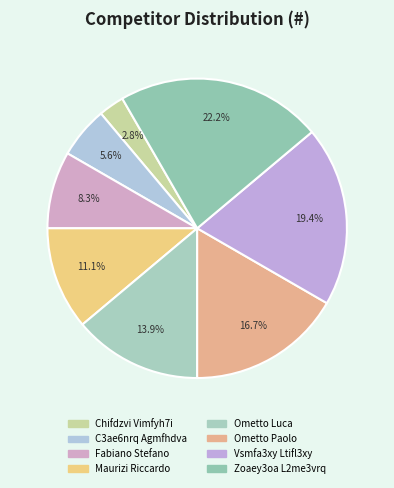

What portion of the pie excludes Zoaey3oa L2me3vrq?

77.8%